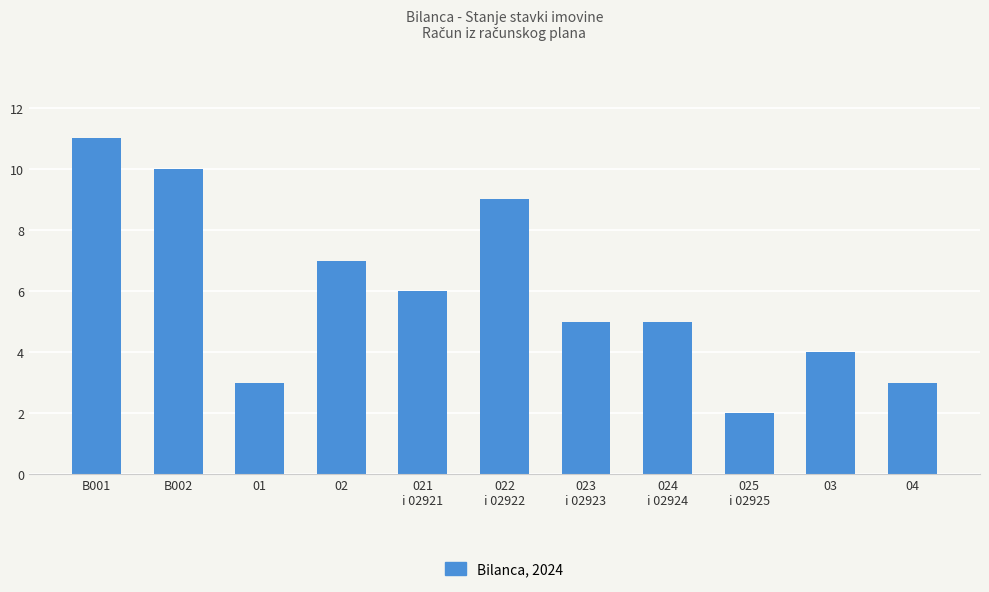

What is the value of the 3rd bar from the left?

3